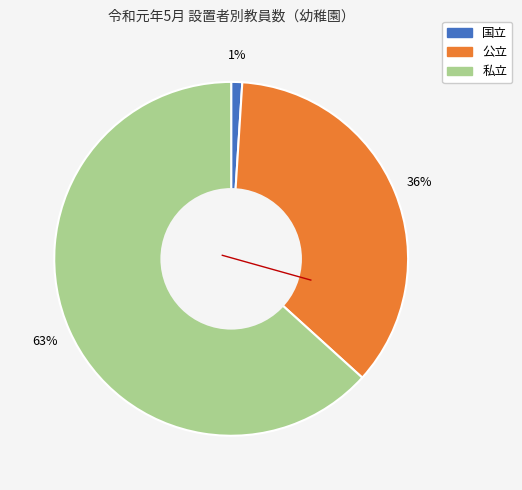

To the nearest percent, what portion does 国立 represent?

1%